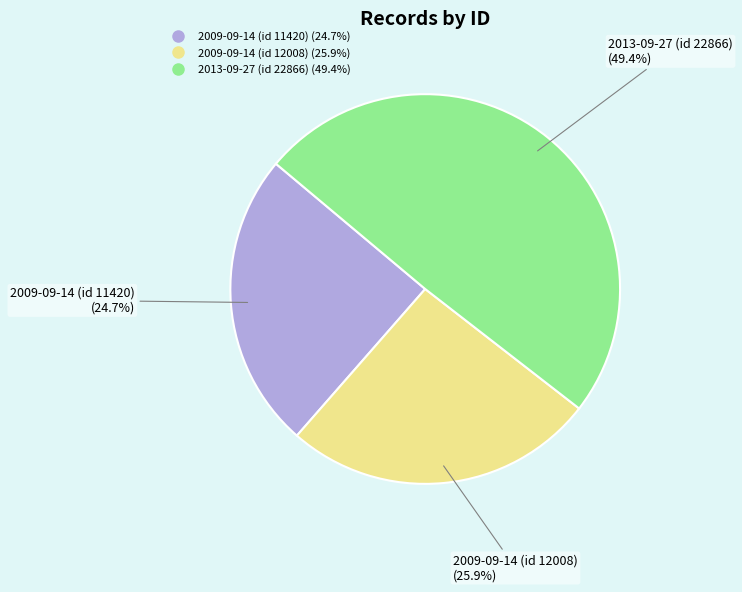

Which has a higher value, 2009-09-14 (id 11420) or 2013-09-27 (id 22866)?

2013-09-27 (id 22866)